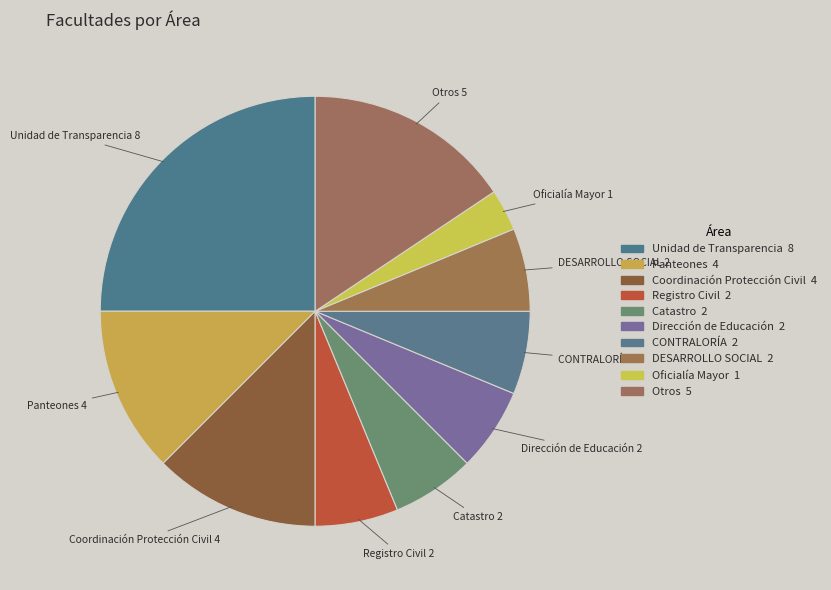

Which category has the smallest portion of the pie?

Oficialía Mayor